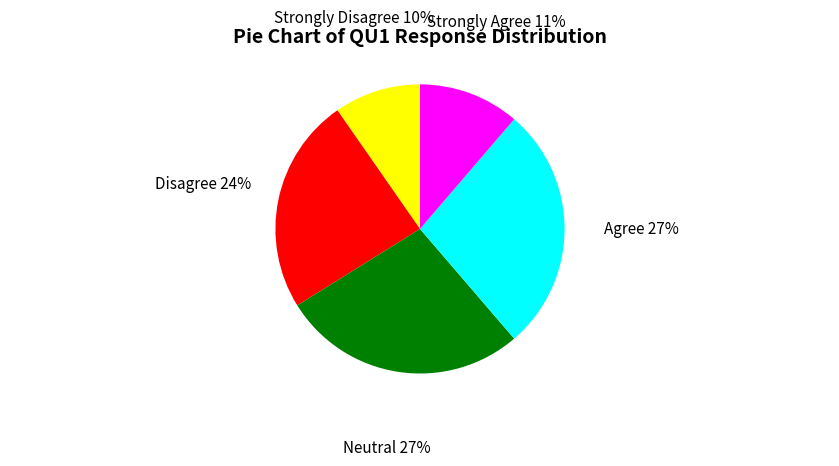

Is the sum of Neutral and Agree greater than half?

Yes